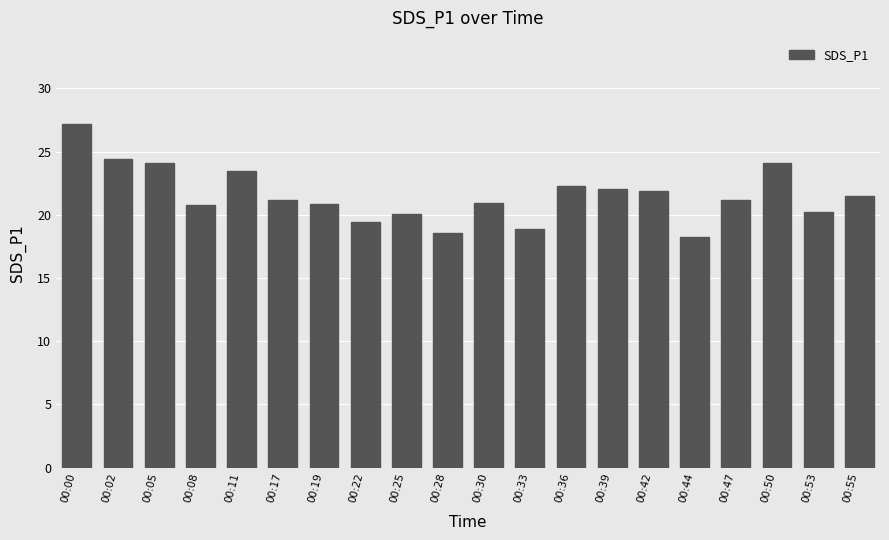

Which label corresponds to the smallest value in the chart?

00:44